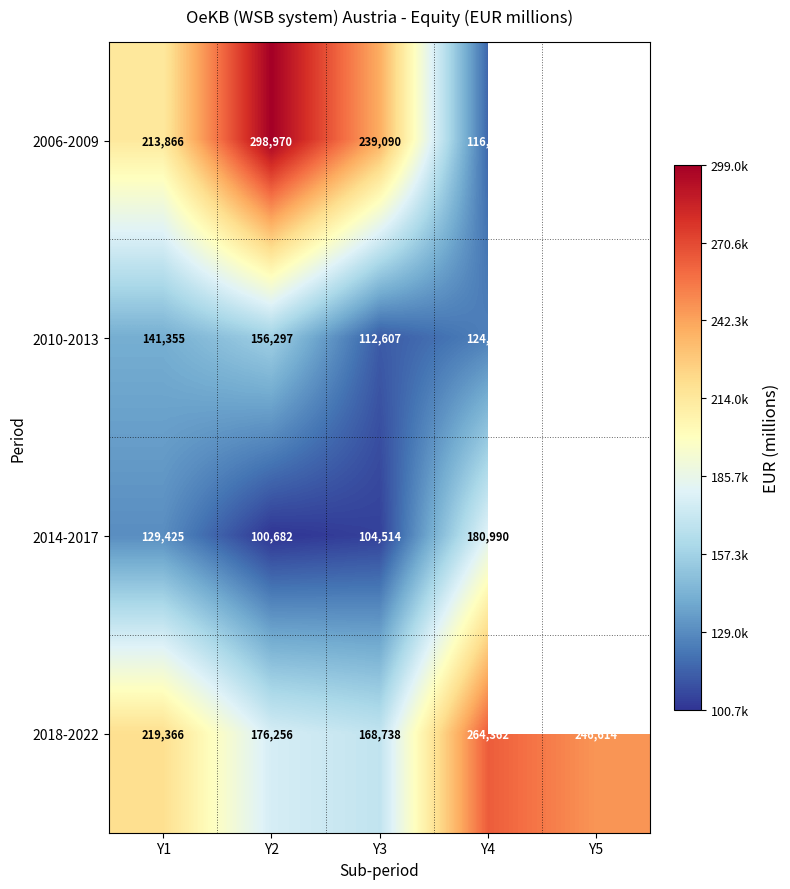

The 2018-2022 series shows 255555 at Y3. True or false?

False